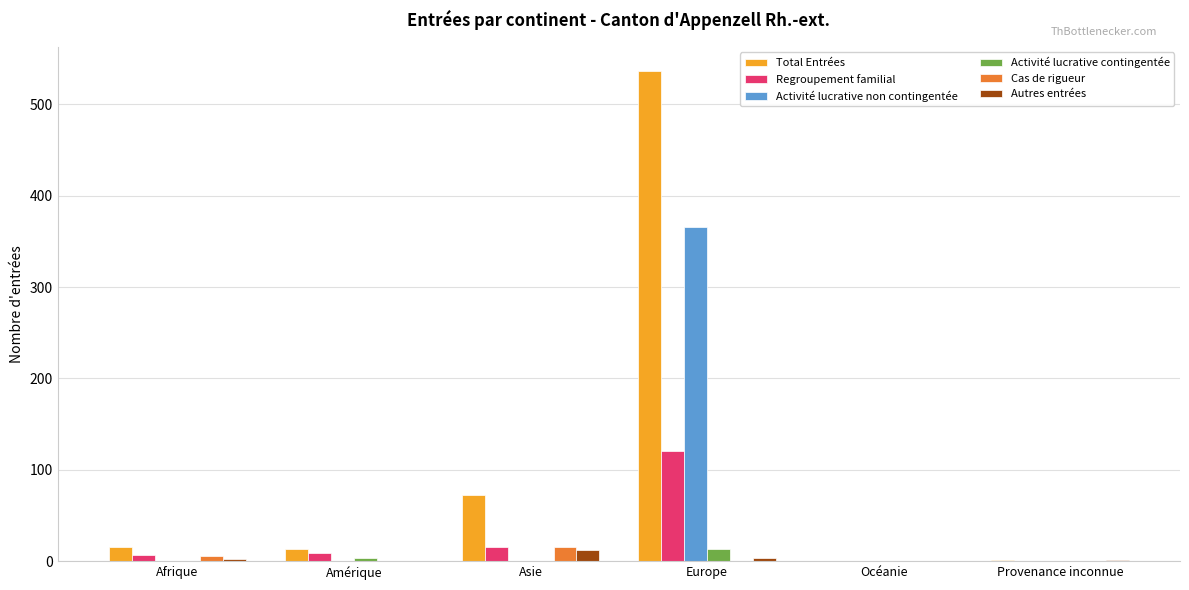

Between Asie and Provenance inconnue, which series saw the biggest shift?

Total Entrées